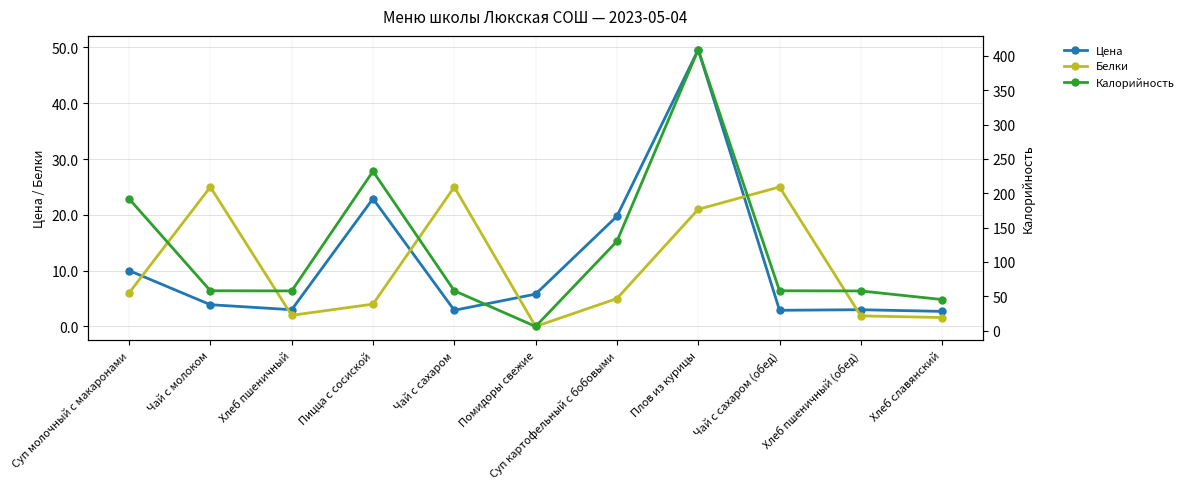

What is the label of the 6th point from the right?

Помидоры свежие